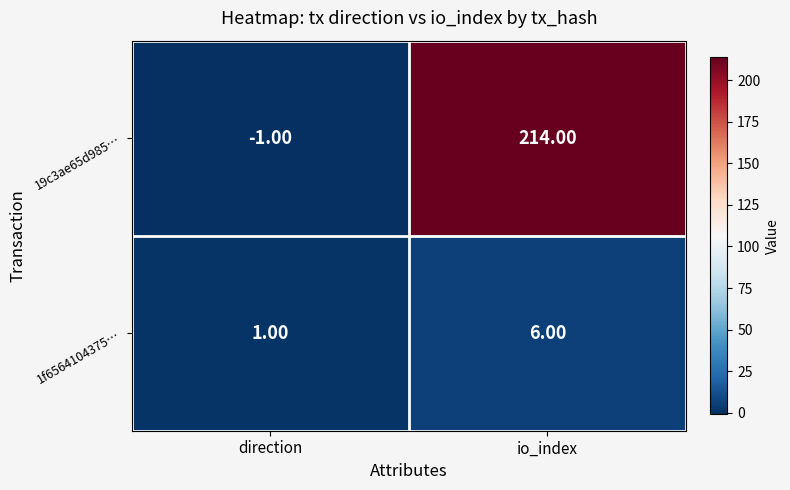

Which category has the highest value in the 1f6564104375… series?

io_index